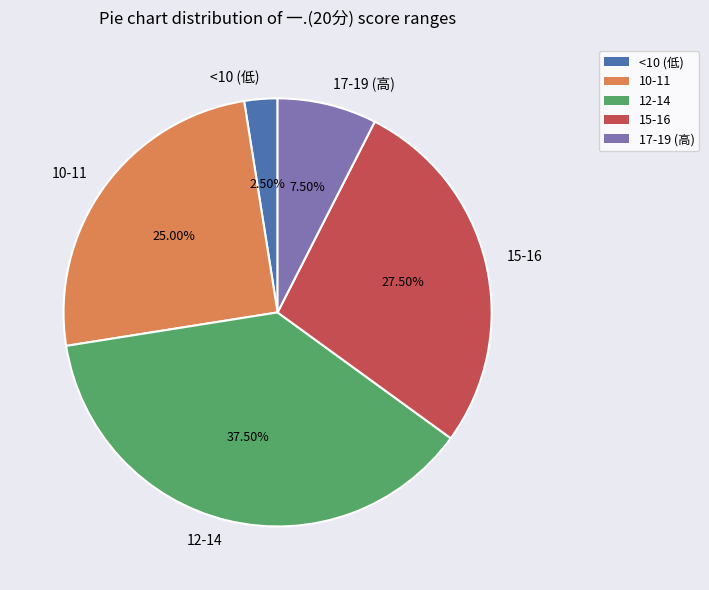

Is there any slice that represents more than half of the pie?

No